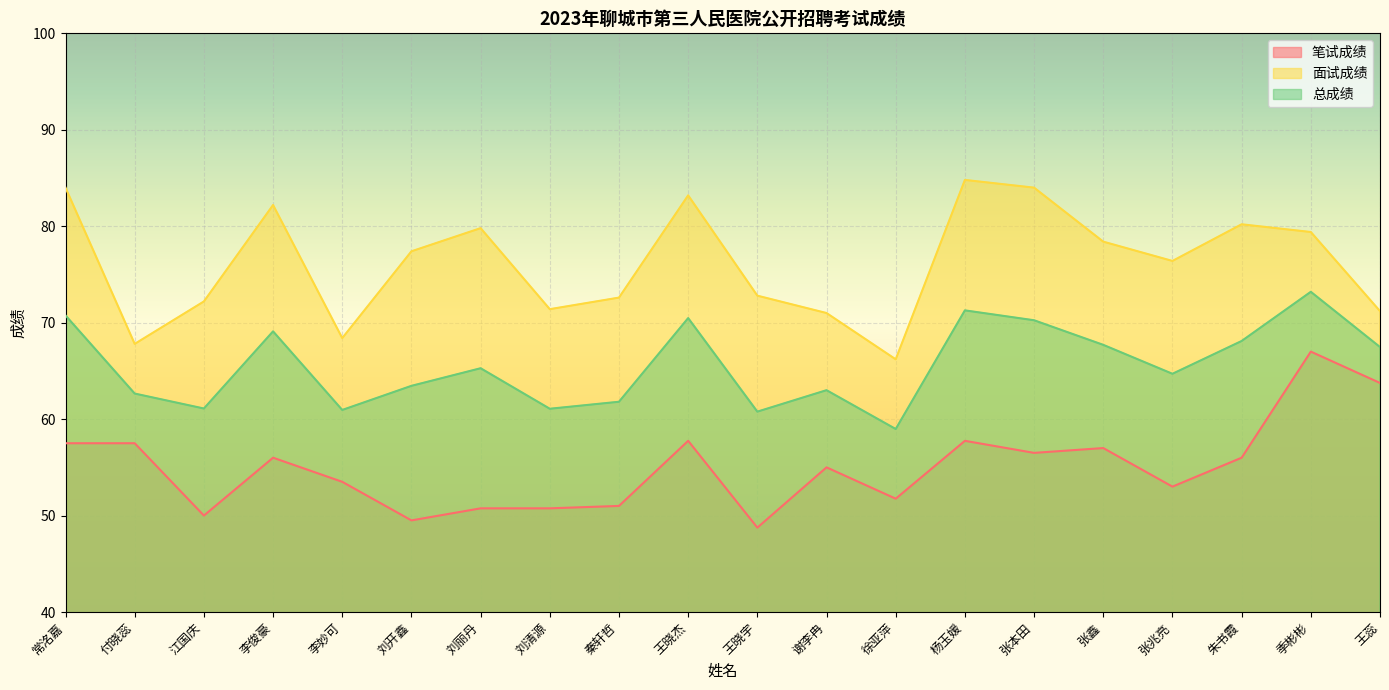

At which category is the sum across all series the highest?

季彬彬